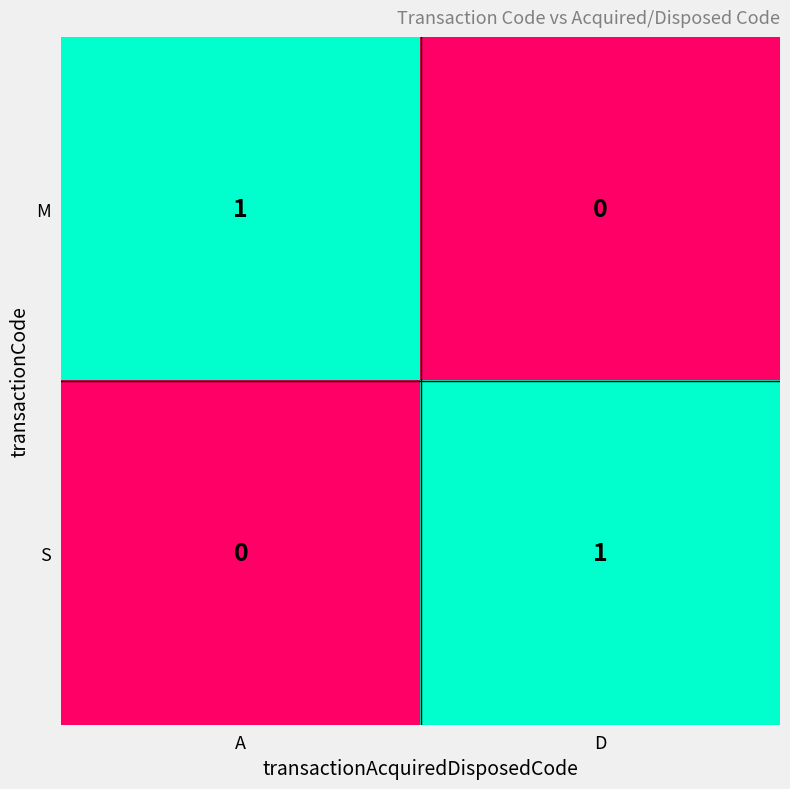

Where is S nearest to the value 0?

A